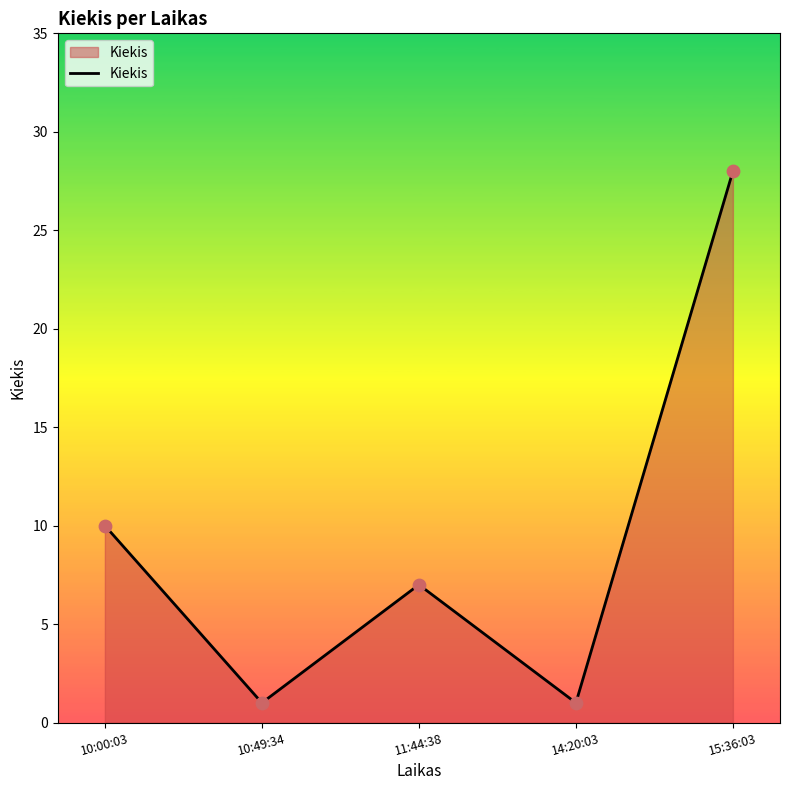

What is the change in value from 11:44:38 to 14:20:03?

-6